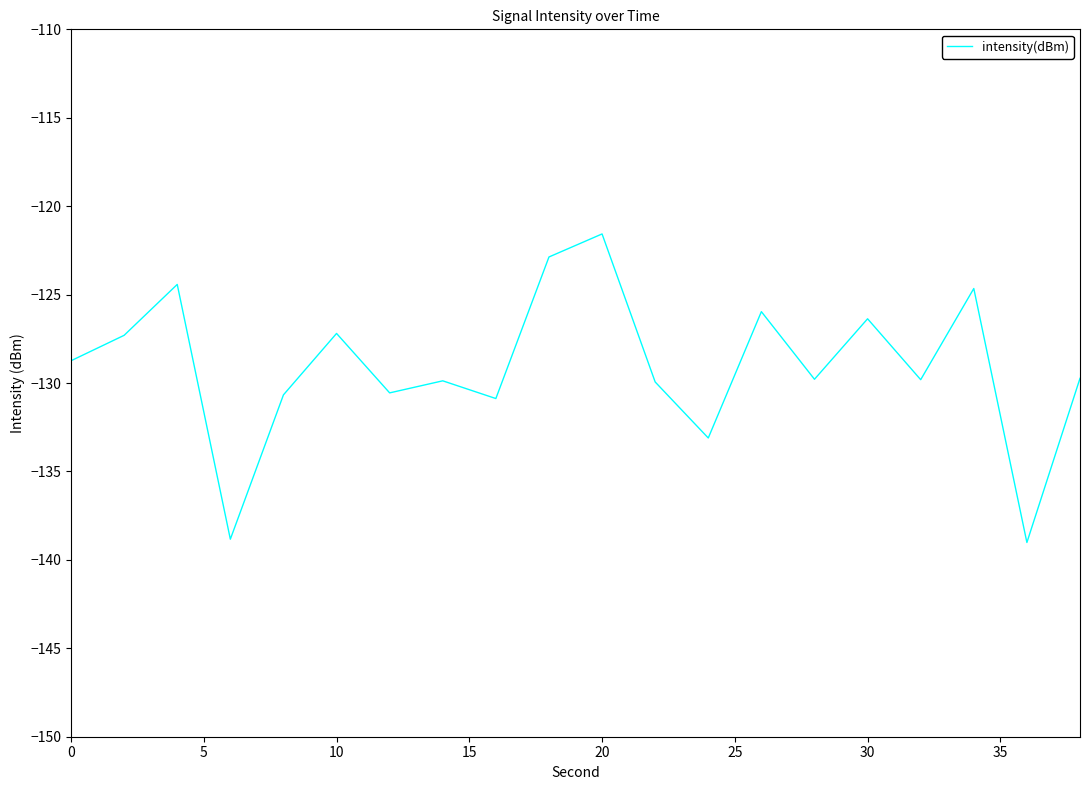

What is the smallest value displayed?

-139.0